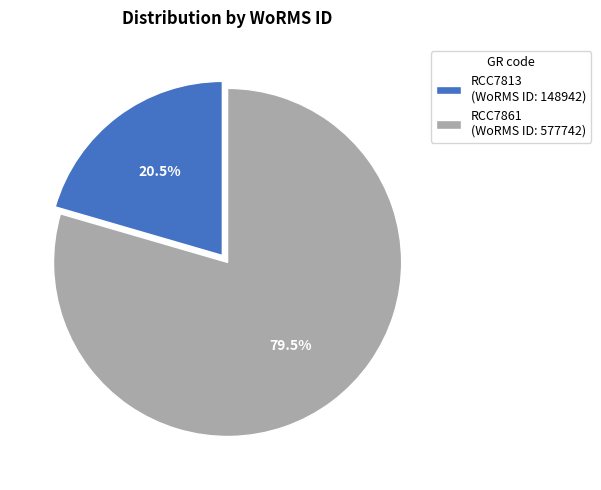

Does RCC7813 represent more than half of the total?

No